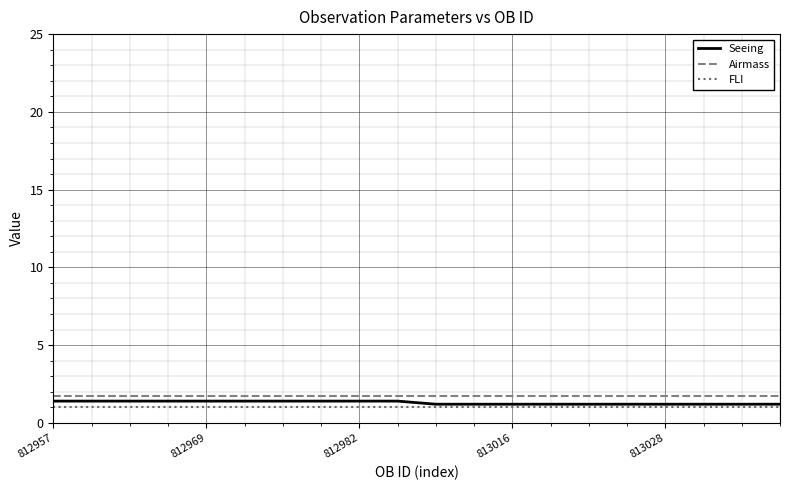

True or false: Airmass and Seeing cross at least once.

False